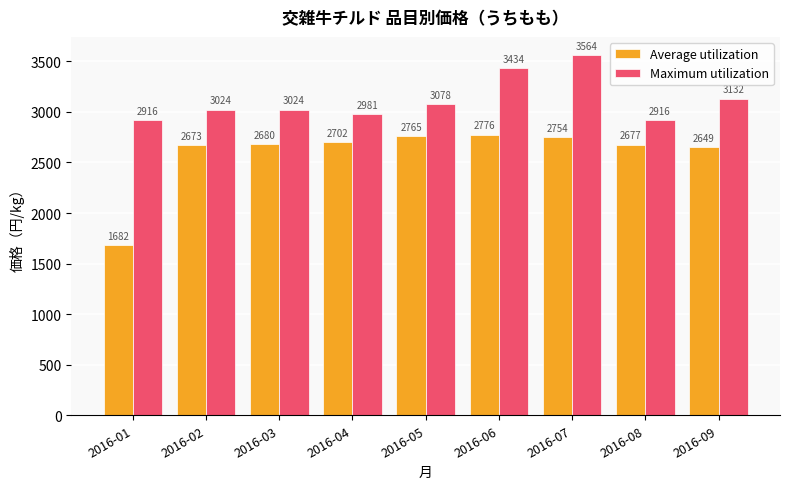

Which label corresponds to the largest value in the chart?

2016-07